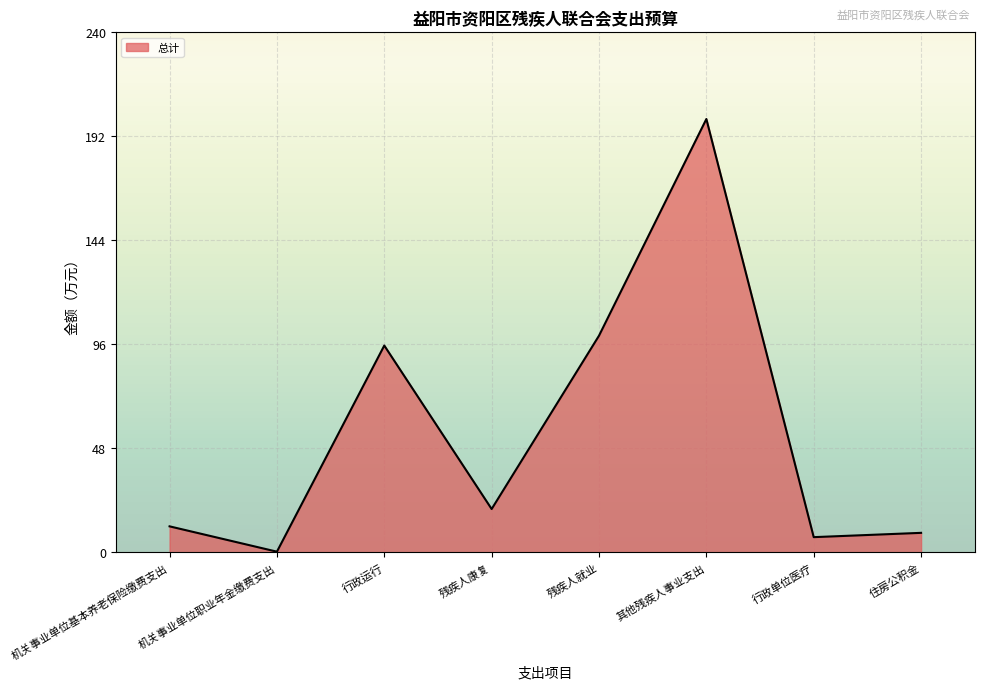

How many series are shown in this chart?

1